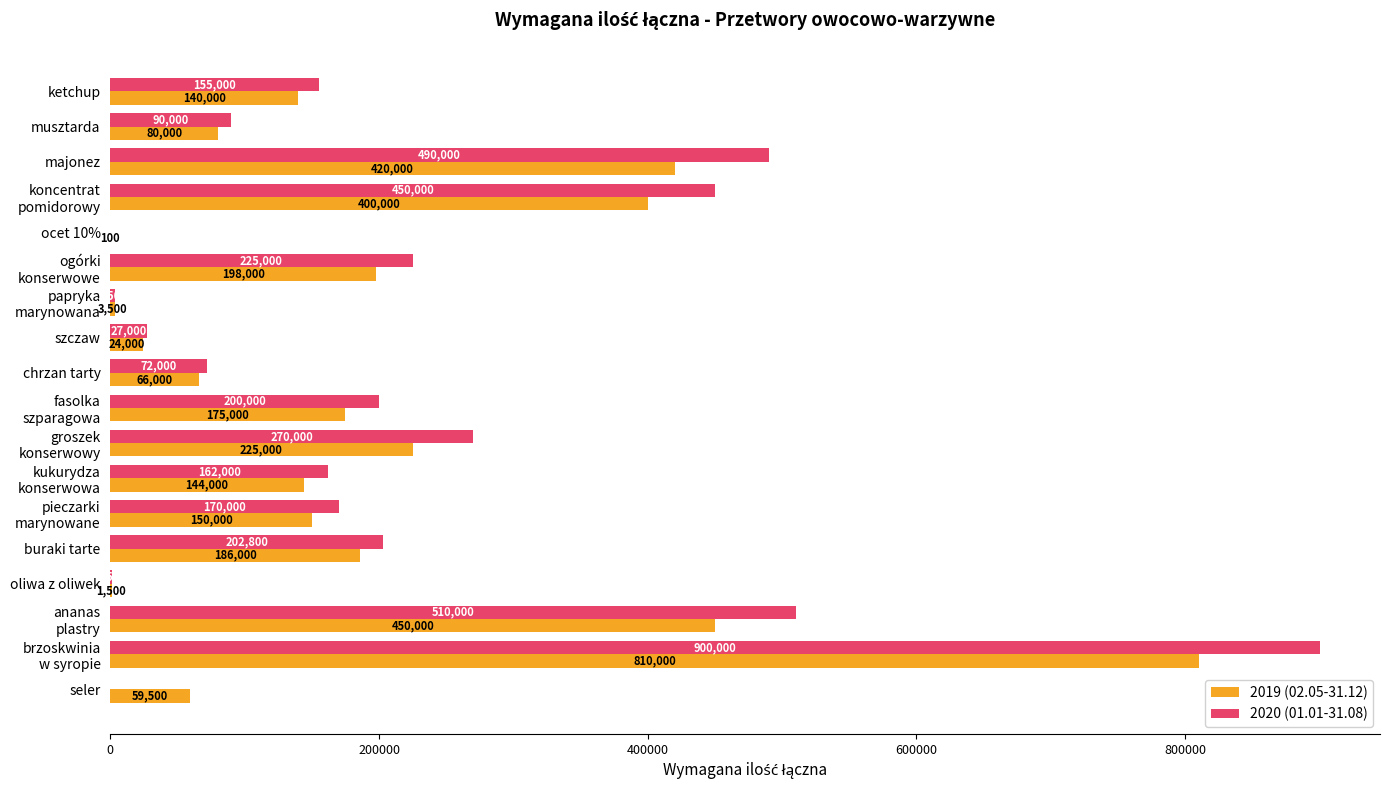

Which series has the largest total across all categories?

2020 (01.01-31.08)